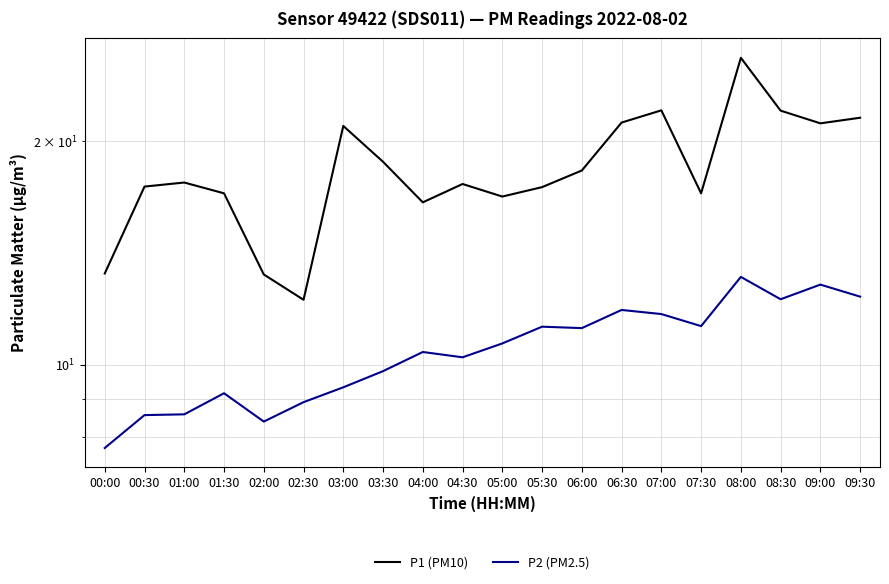

Rank the categories by P2 (PM2.5) value from highest to lowest.

08:00, 09:00, 09:30, 08:30, 06:30, 07:00, 07:30, 05:30, 06:00, 05:00, 04:00, 04:30, 03:30, 03:00, 01:30, 02:30, 01:00, 00:30, 02:00, 00:00